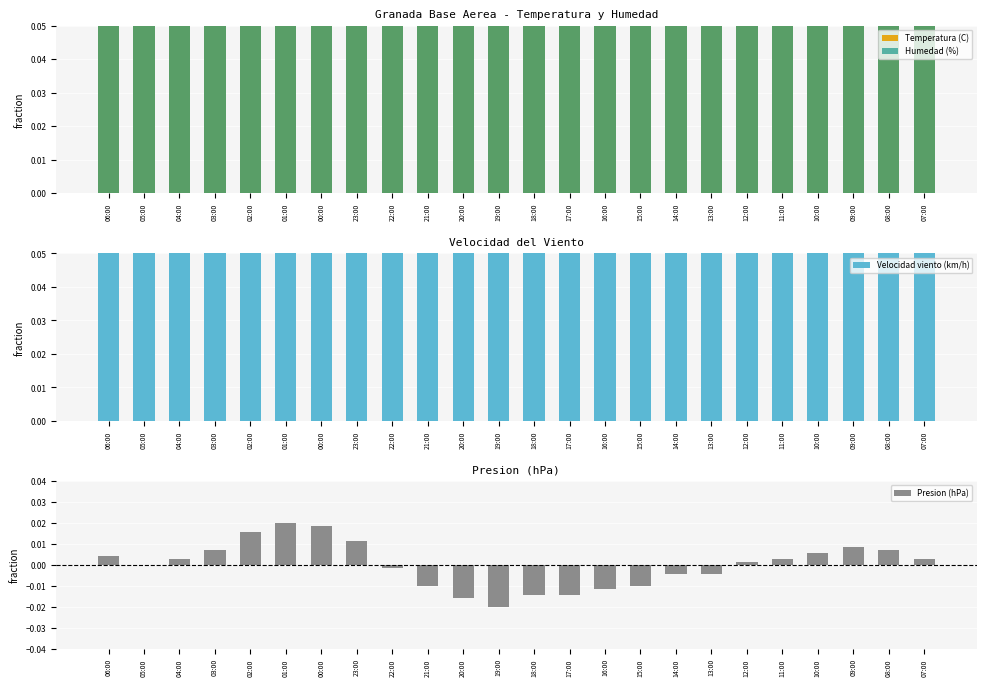

What is the sum of all Humedad (%) values?

14.5